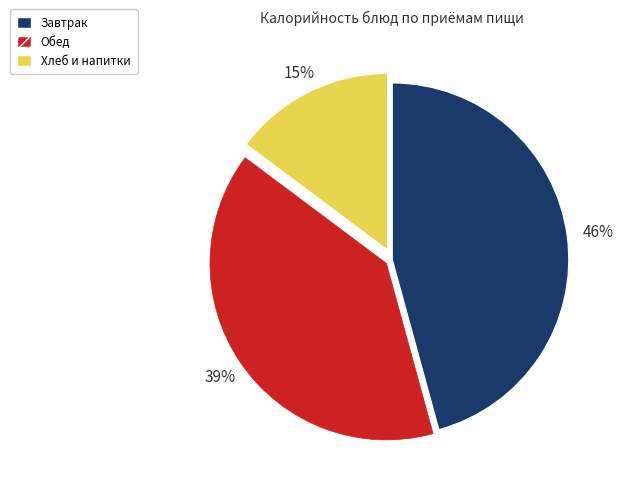

Does any single category account for the majority?

No